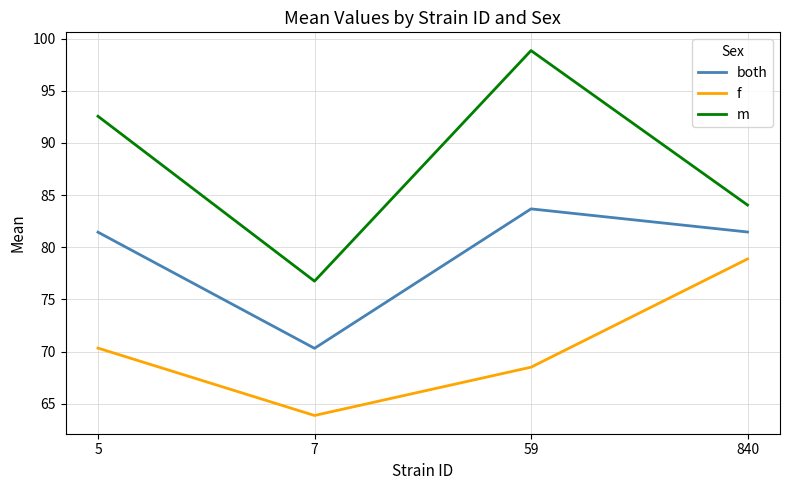

Which series has the largest range (max minus min)?

m